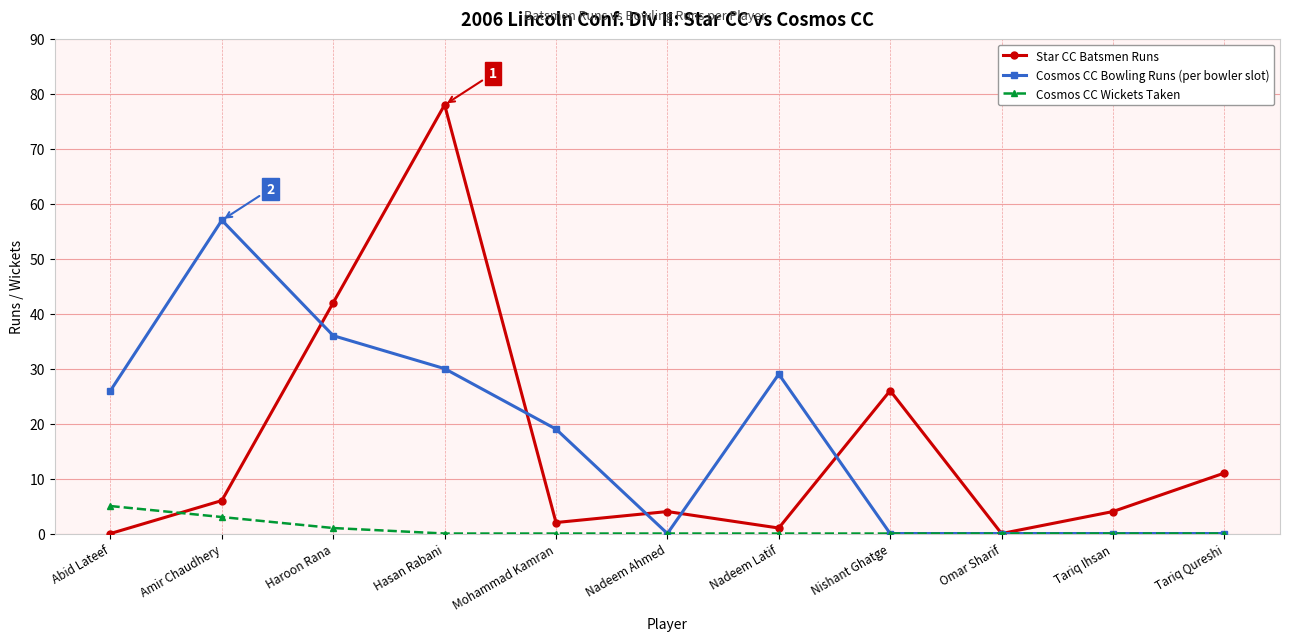

Where is the first local maximum for Star CC Batsmen Runs?

Hasan Rabani